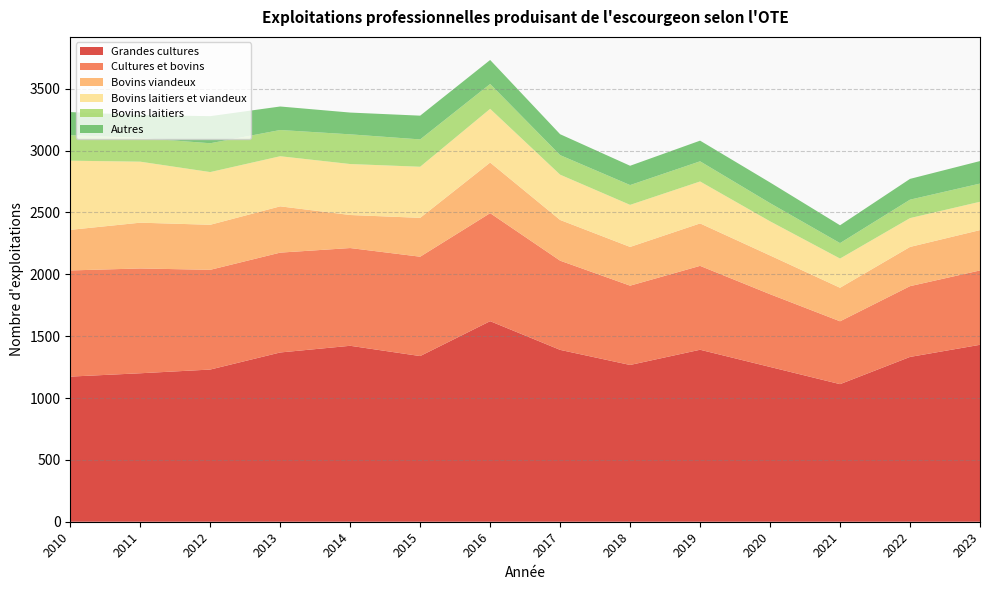

Reading left to right, what are all the values shown in this chart?

Grandes cultures: 2010=1173	2011=1200	2012=1230	2013=1368	2014=1422	2015=1339	2016=1621	2017=1389	2018=1267	2019=1390	2020=1251	2021=1112	2022=1332	2023=1430
Cultures et bovins: 2010=858	2011=847	2012=806	2013=807	2014=790	2015=803	2016=873	2017=721	2018=641	2019=678	2020=588	2021=508	2022=572	2023=601
Bovins viandeux: 2010=328	2011=370	2012=364	2013=374	2014=267	2015=314	2016=409	2017=329	2018=313	2019=343	2020=313	2021=271	2022=317	2023=326
Bovins laitiers et viandeux: 2010=559	2011=493	2012=426	2013=405	2014=412	2015=413	2016=434	2017=366	2018=340	2019=339	2020=276	2021=236	2022=233	2023=229
Bovins laitiers: 2010=206	2011=192	2012=233	2013=212	2014=240	2015=221	2016=201	2017=158	2018=160	2019=163	2020=147	2021=125	2022=149	2023=147
Autres: 2010=187	2011=185	2012=219	2013=190	2014=176	2015=192	2016=194	2017=169	2018=156	2019=167	2020=167	2021=144	2022=168	2023=182